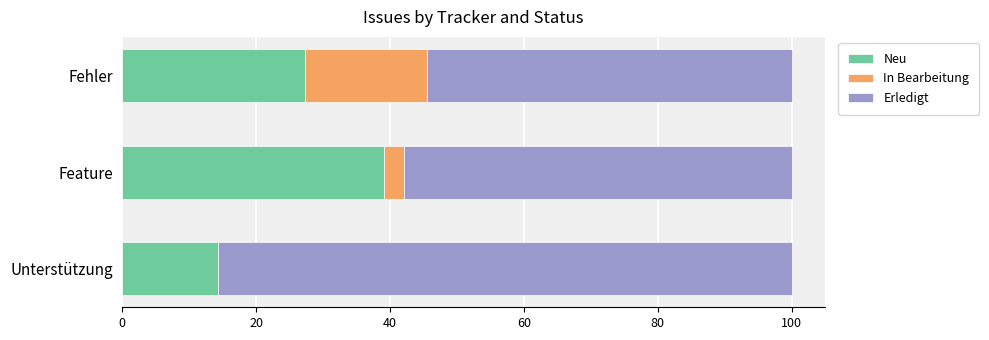

The value of Neu at Feature is 39.1. True or false?

True